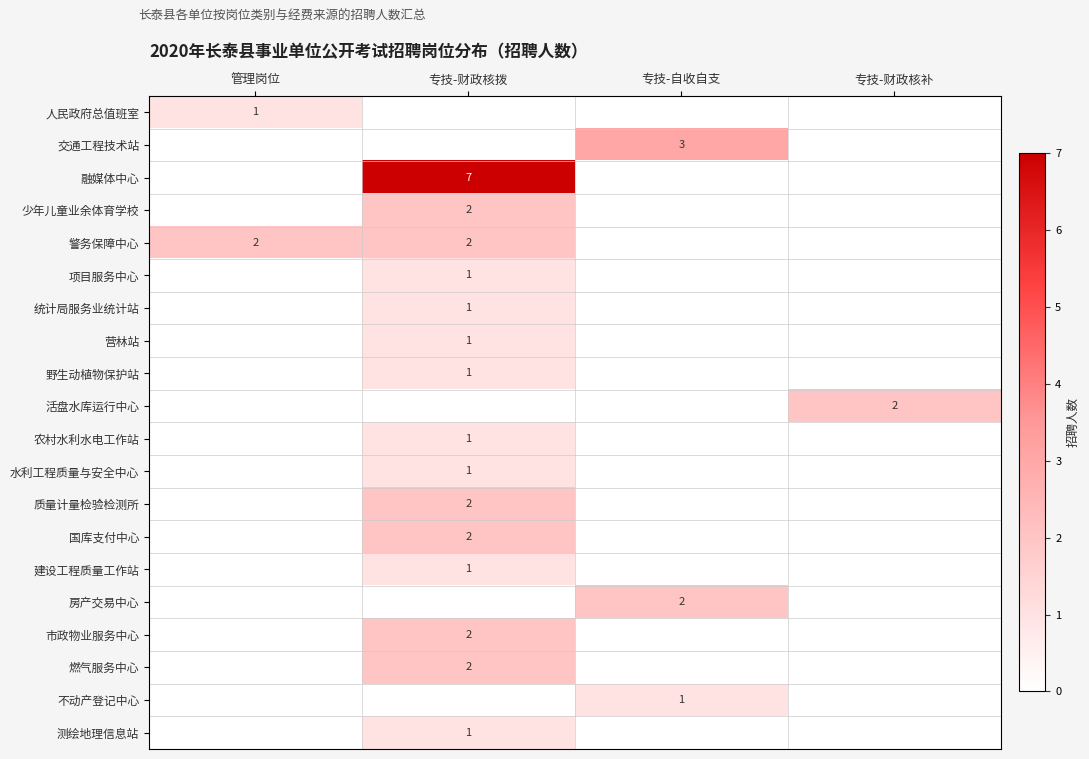

Is it true that 营林站 equals 0 at 专技-财政核拨?

False